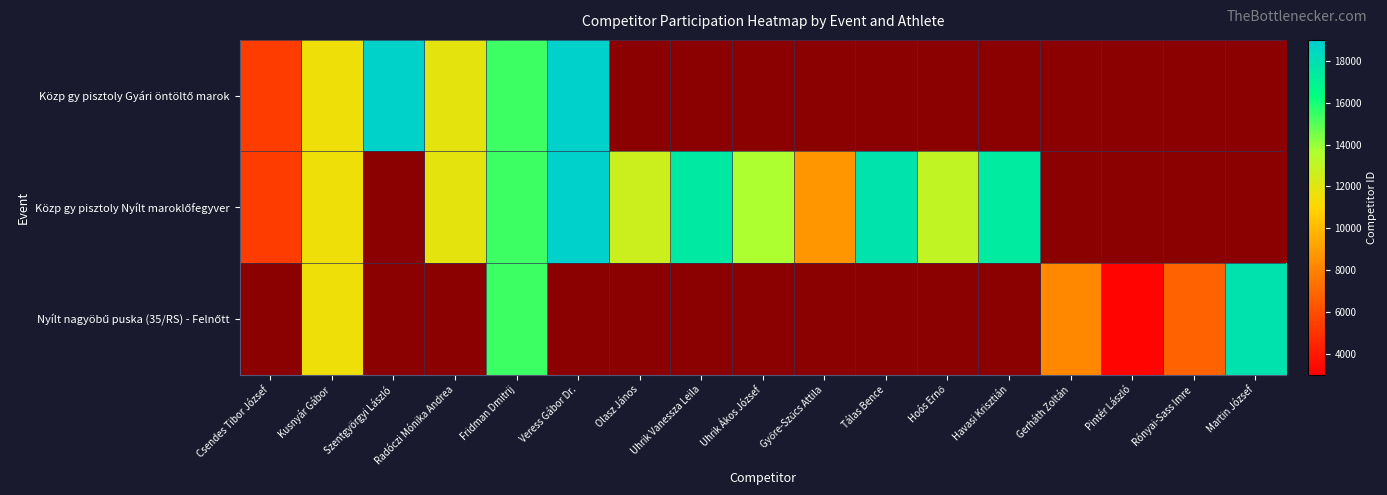

Between Gerháth Zoltán and Uhrik Ákos József, which is larger?

Gerháth Zoltán